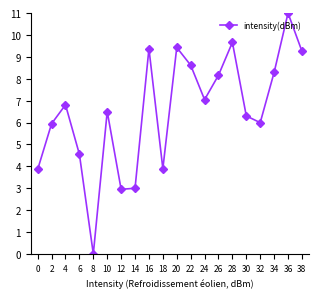

What is the difference between the values at 36 and 14?

8.0